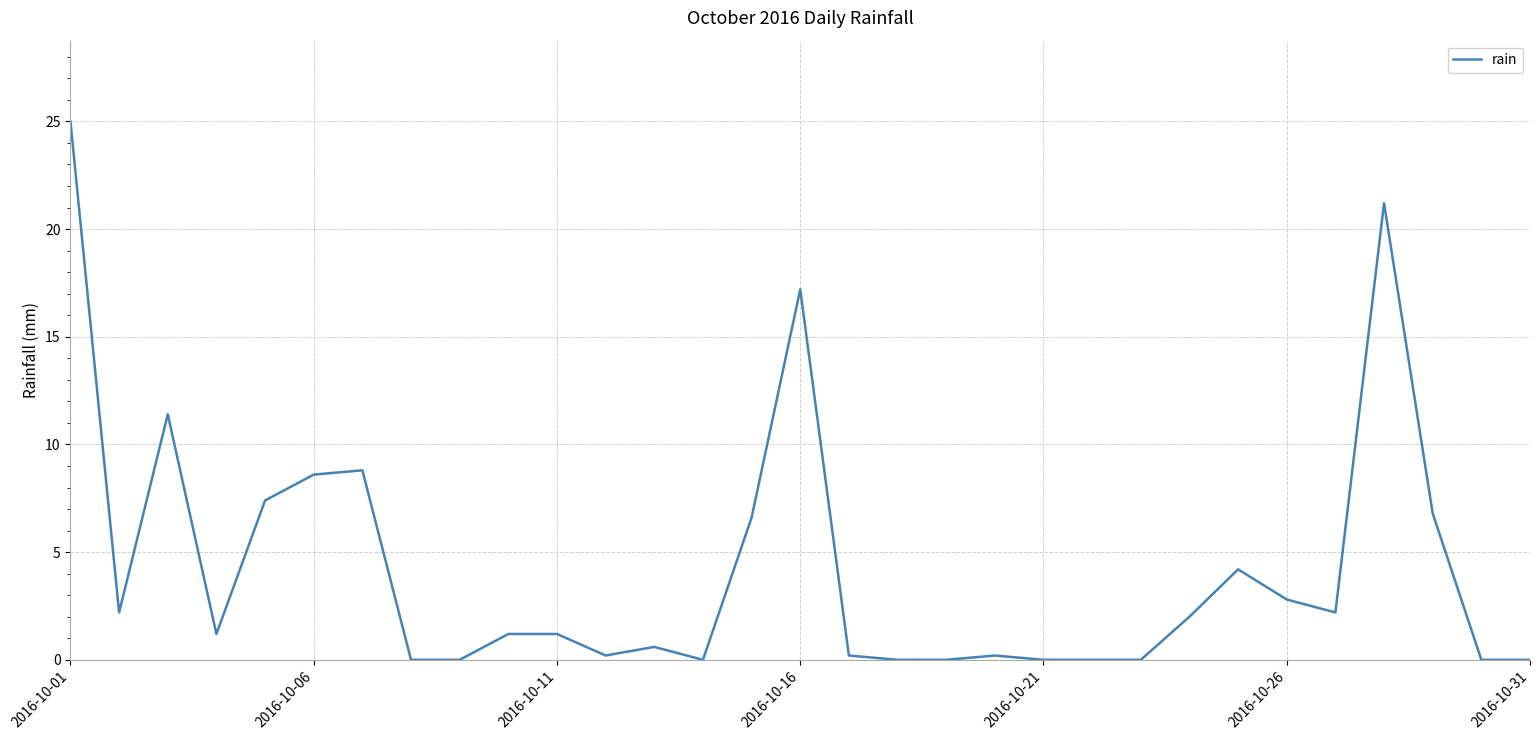

What is the difference between the maximum and minimum values?

25.0